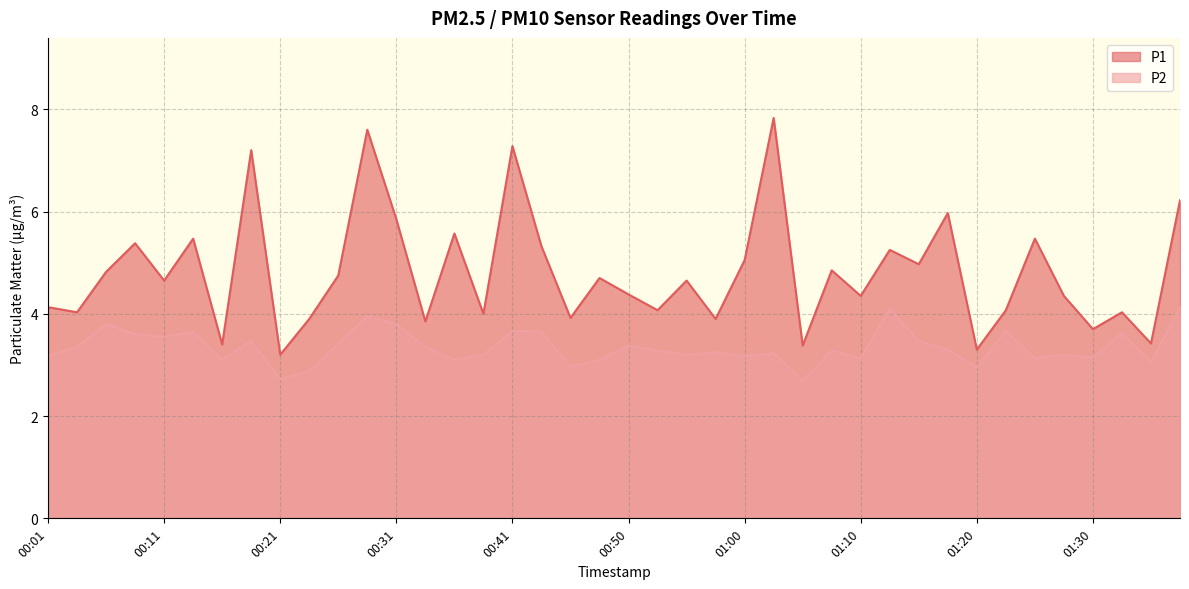

True or false: P2 and P1 intersect in this chart.

False